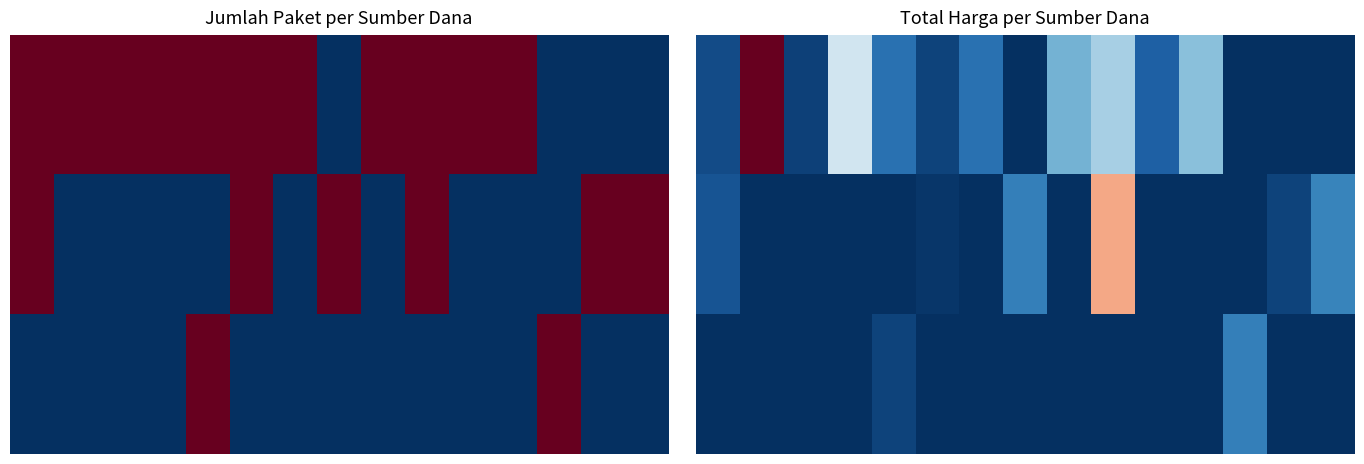

How many series are shown in this chart?

3